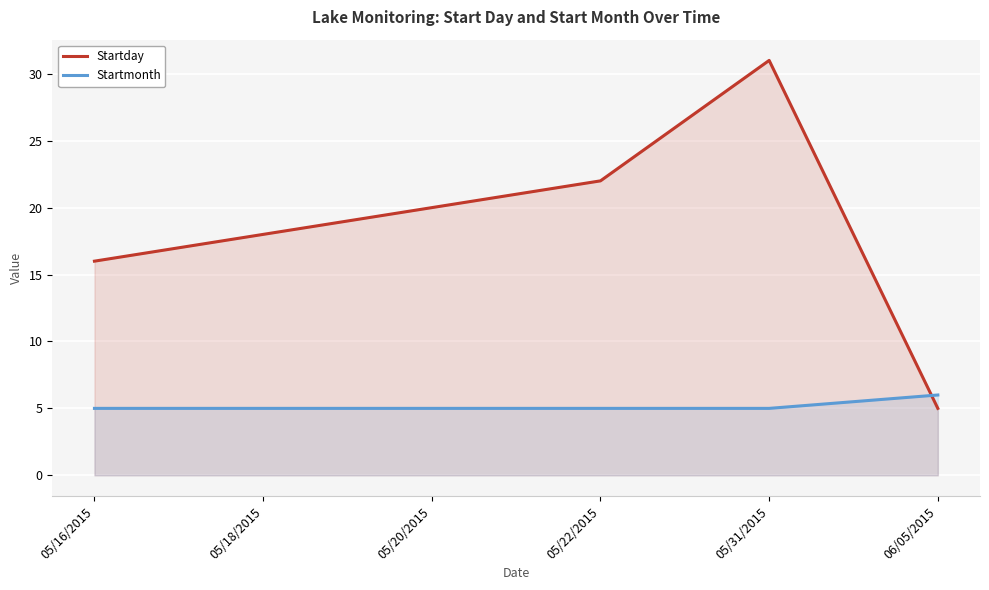

True or false: Startmonth has more than 2 interior local peaks.

False